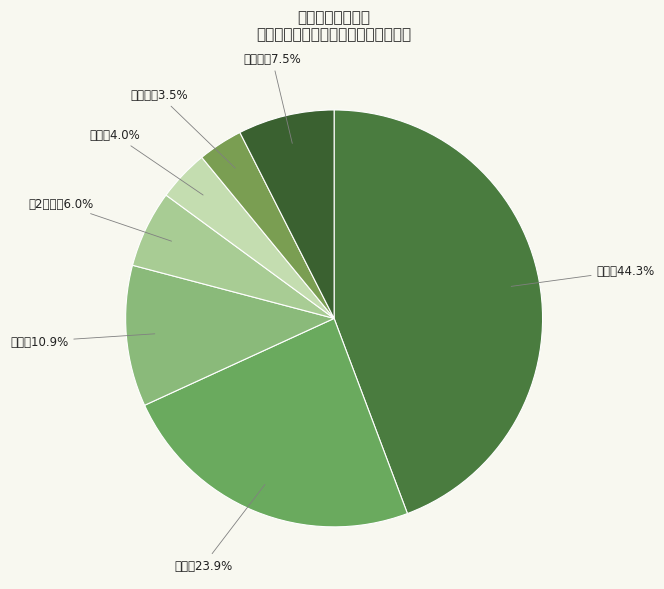

Rank the categories by value from highest to lowest.

日刊, 週刊, 月刊, その他, 月2回刊, 季刊, 隔月刊